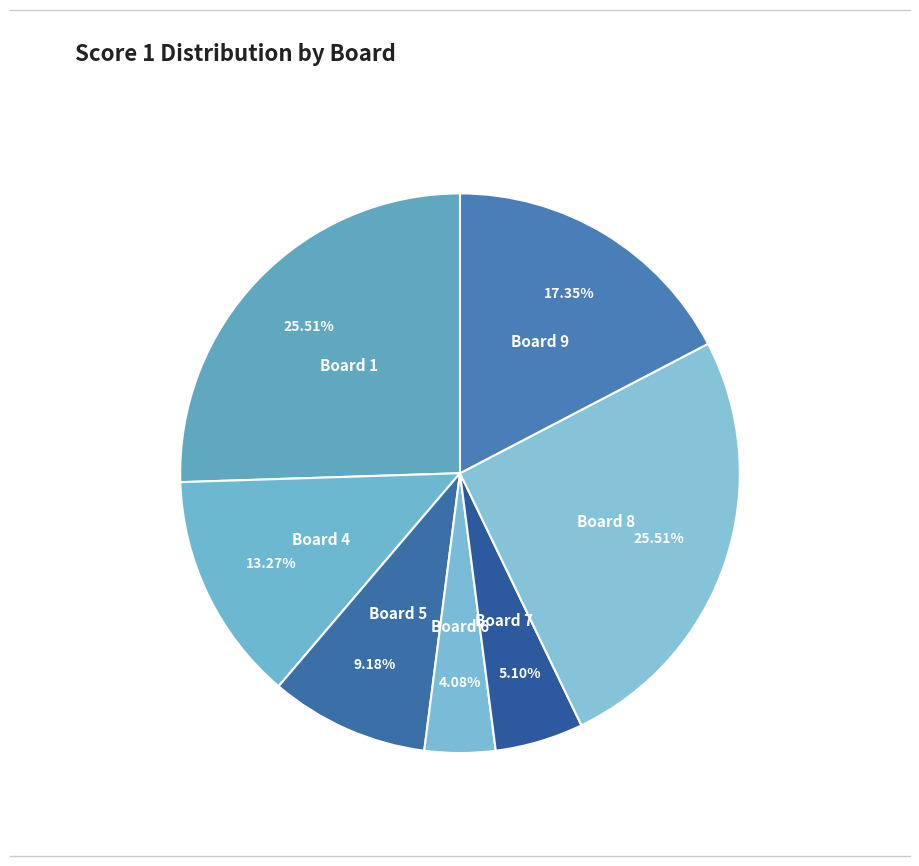

The Board 6 slice represents 10% of the pie. True or false?

False